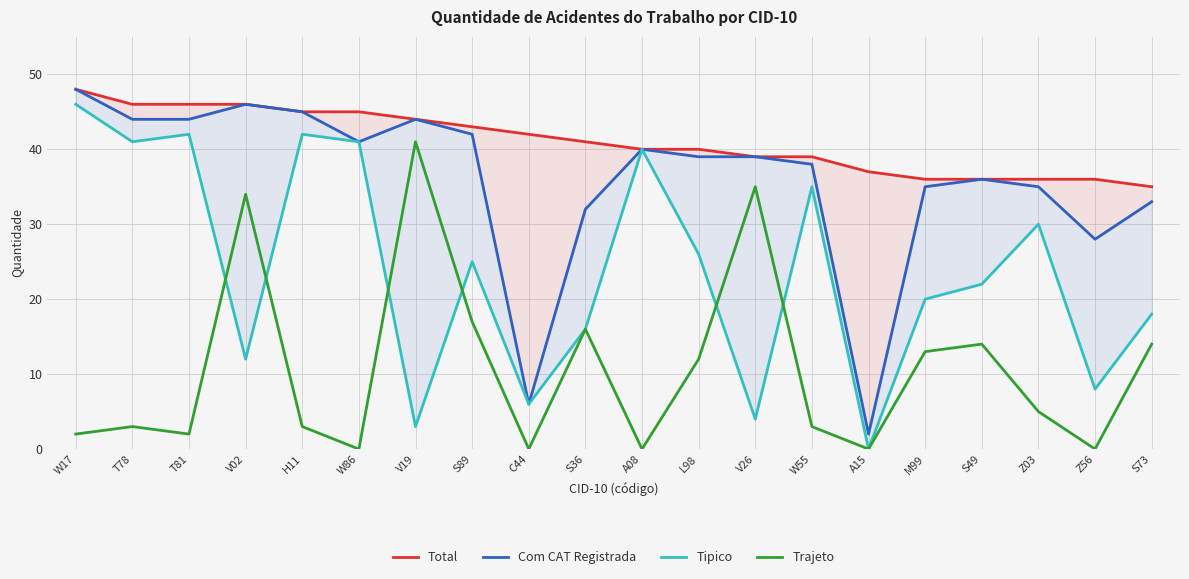

Which category has the highest value across all series?

W17